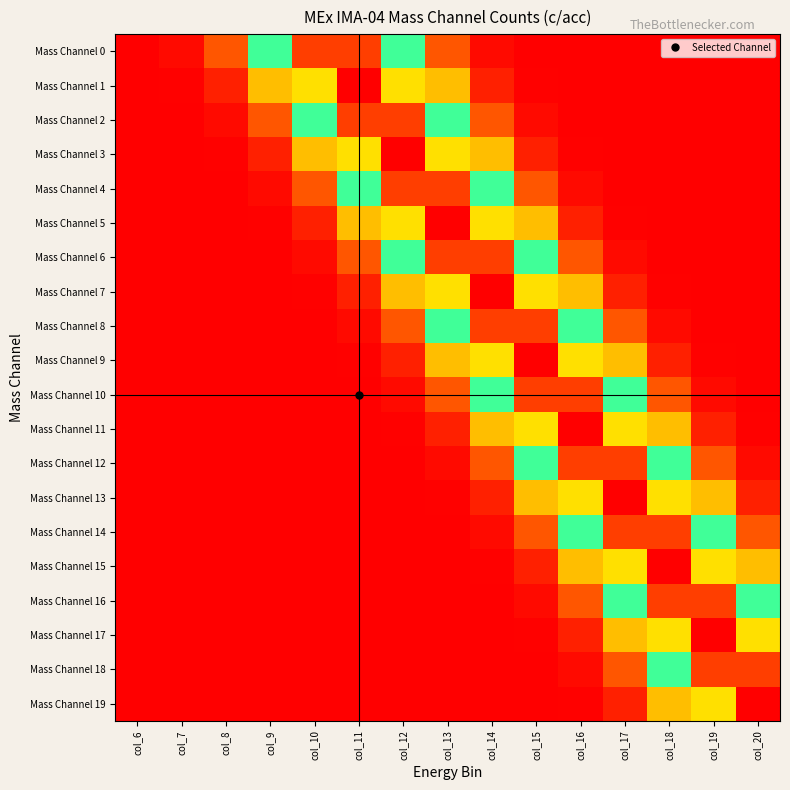

Reading right to left, transcribe all the data shown in this chart.

Mass Channel 0: col_20=0.0	col_19=0.0	col_18=0.0	col_17=0.0	col_16=0.0	col_15=0.0	col_14=0.0	col_13=0.1	col_12=0.5	col_11=0.9	col_10=0.9	col_9=0.5	col_8=0.1	col_7=0.0	col_6=0.0
Mass Channel 1: col_20=0.0	col_19=0.0	col_18=0.0	col_17=0.0	col_16=0.0	col_15=0.0	col_14=0.0	col_13=0.2	col_12=0.7	col_11=1.0	col_10=0.7	col_9=0.2	col_8=0.0	col_7=0.0	col_6=0.0
Mass Channel 2: col_20=0.0	col_19=0.0	col_18=0.0	col_17=0.0	col_16=0.0	col_15=0.0	col_14=0.1	col_13=0.5	col_12=0.9	col_11=0.9	col_10=0.5	col_9=0.1	col_8=0.0	col_7=0.0	col_6=0.0
Mass Channel 3: col_20=0.0	col_19=0.0	col_18=0.0	col_17=0.0	col_16=0.0	col_15=0.0	col_14=0.2	col_13=0.7	col_12=1.0	col_11=0.7	col_10=0.2	col_9=0.0	col_8=0.0	col_7=0.0	col_6=0.0
Mass Channel 4: col_20=0.0	col_19=0.0	col_18=0.0	col_17=0.0	col_16=0.0	col_15=0.1	col_14=0.5	col_13=0.9	col_12=0.9	col_11=0.5	col_10=0.1	col_9=0.0	col_8=0.0	col_7=0.0	col_6=0.0
Mass Channel 5: col_20=0.0	col_19=0.0	col_18=0.0	col_17=0.0	col_16=0.0	col_15=0.2	col_14=0.7	col_13=1.0	col_12=0.7	col_11=0.2	col_10=0.0	col_9=0.0	col_8=0.0	col_7=0.0	col_6=0.0
Mass Channel 6: col_20=0.0	col_19=0.0	col_18=0.0	col_17=0.0	col_16=0.1	col_15=0.5	col_14=0.9	col_13=0.9	col_12=0.5	col_11=0.1	col_10=0.0	col_9=0.0	col_8=0.0	col_7=0.0	col_6=0.0
Mass Channel 7: col_20=0.0	col_19=0.0	col_18=0.0	col_17=0.0	col_16=0.2	col_15=0.7	col_14=1.0	col_13=0.7	col_12=0.2	col_11=0.0	col_10=0.0	col_9=0.0	col_8=0.0	col_7=0.0	col_6=0.0
Mass Channel 8: col_20=0.0	col_19=0.0	col_18=0.0	col_17=0.1	col_16=0.5	col_15=0.9	col_14=0.9	col_13=0.5	col_12=0.1	col_11=0.0	col_10=0.0	col_9=0.0	col_8=0.0	col_7=0.0	col_6=0.0
Mass Channel 9: col_20=0.0	col_19=0.0	col_18=0.0	col_17=0.2	col_16=0.7	col_15=1.0	col_14=0.7	col_13=0.2	col_12=0.0	col_11=0.0	col_10=0.0	col_9=0.0	col_8=0.0	col_7=0.0	col_6=0.0
Mass Channel 10: col_20=0.0	col_19=0.0	col_18=0.1	col_17=0.5	col_16=0.9	col_15=0.9	col_14=0.5	col_13=0.1	col_12=0.0	col_11=0.0	col_10=0.0	col_9=0.0	col_8=0.0	col_7=0.0	col_6=0.0
Mass Channel 11: col_20=0.0	col_19=0.0	col_18=0.2	col_17=0.7	col_16=1.0	col_15=0.7	col_14=0.2	col_13=0.0	col_12=0.0	col_11=0.0	col_10=0.0	col_9=0.0	col_8=0.0	col_7=0.0	col_6=0.0
Mass Channel 12: col_20=0.0	col_19=0.1	col_18=0.5	col_17=0.9	col_16=0.9	col_15=0.5	col_14=0.1	col_13=0.0	col_12=0.0	col_11=0.0	col_10=0.0	col_9=0.0	col_8=0.0	col_7=0.0	col_6=0.0
Mass Channel 13: col_20=0.0	col_19=0.2	col_18=0.7	col_17=1.0	col_16=0.7	col_15=0.2	col_14=0.0	col_13=0.0	col_12=0.0	col_11=0.0	col_10=0.0	col_9=0.0	col_8=0.0	col_7=0.0	col_6=0.0
Mass Channel 14: col_20=0.1	col_19=0.5	col_18=0.9	col_17=0.9	col_16=0.5	col_15=0.1	col_14=0.0	col_13=0.0	col_12=0.0	col_11=0.0	col_10=0.0	col_9=0.0	col_8=0.0	col_7=0.0	col_6=0.0
Mass Channel 15: col_20=0.2	col_19=0.7	col_18=1.0	col_17=0.7	col_16=0.2	col_15=0.0	col_14=0.0	col_13=0.0	col_12=0.0	col_11=0.0	col_10=0.0	col_9=0.0	col_8=0.0	col_7=0.0	col_6=0.0
Mass Channel 16: col_20=0.5	col_19=0.9	col_18=0.9	col_17=0.5	col_16=0.1	col_15=0.0	col_14=0.0	col_13=0.0	col_12=0.0	col_11=0.0	col_10=0.0	col_9=0.0	col_8=0.0	col_7=0.0	col_6=0.0
Mass Channel 17: col_20=0.7	col_19=1.0	col_18=0.7	col_17=0.2	col_16=0.0	col_15=0.0	col_14=0.0	col_13=0.0	col_12=0.0	col_11=0.0	col_10=0.0	col_9=0.0	col_8=0.0	col_7=0.0	col_6=0.0
Mass Channel 18: col_20=0.9	col_19=0.9	col_18=0.5	col_17=0.1	col_16=0.0	col_15=0.0	col_14=0.0	col_13=0.0	col_12=0.0	col_11=0.0	col_10=0.0	col_9=0.0	col_8=0.0	col_7=0.0	col_6=0.0
Mass Channel 19: col_20=1.0	col_19=0.7	col_18=0.2	col_17=0.0	col_16=0.0	col_15=0.0	col_14=0.0	col_13=0.0	col_12=0.0	col_11=0.0	col_10=0.0	col_9=0.0	col_8=0.0	col_7=0.0	col_6=0.0